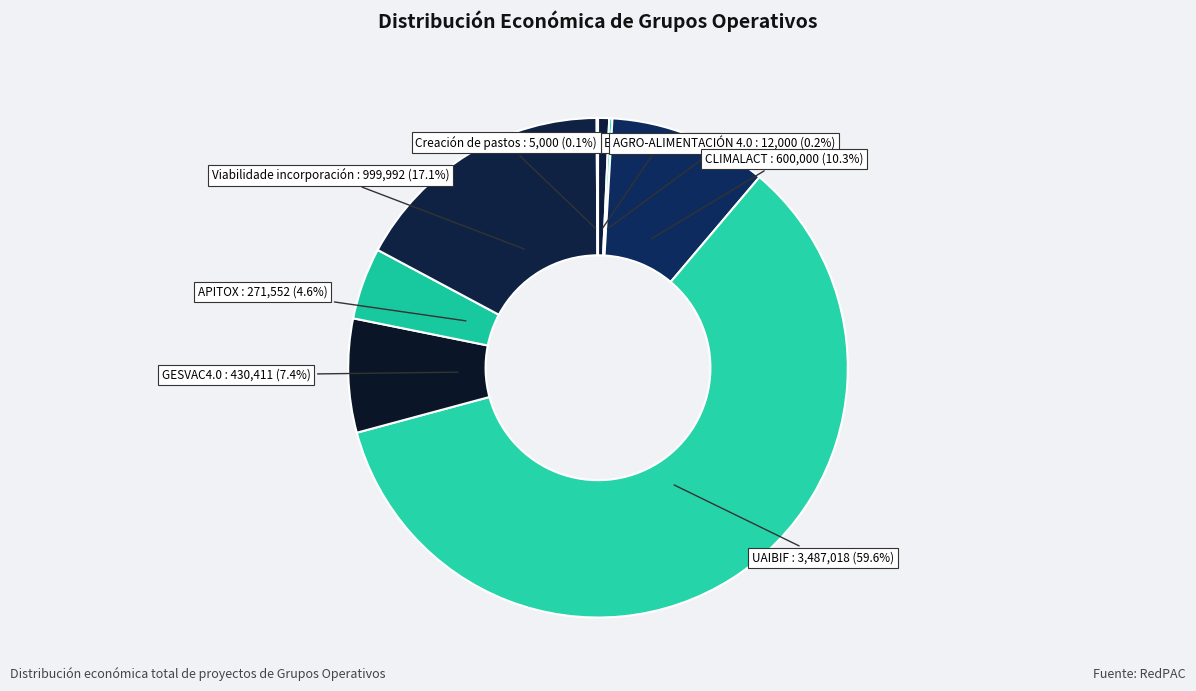

Rank the categories by value from lowest to highest.

Creación de pastos, AGRO-ALIMENTACIÓN 4.0, EVNA, APITOX, GESVAC4.0, CLIMALACT, Viabilidade incorporación, UAIBIF